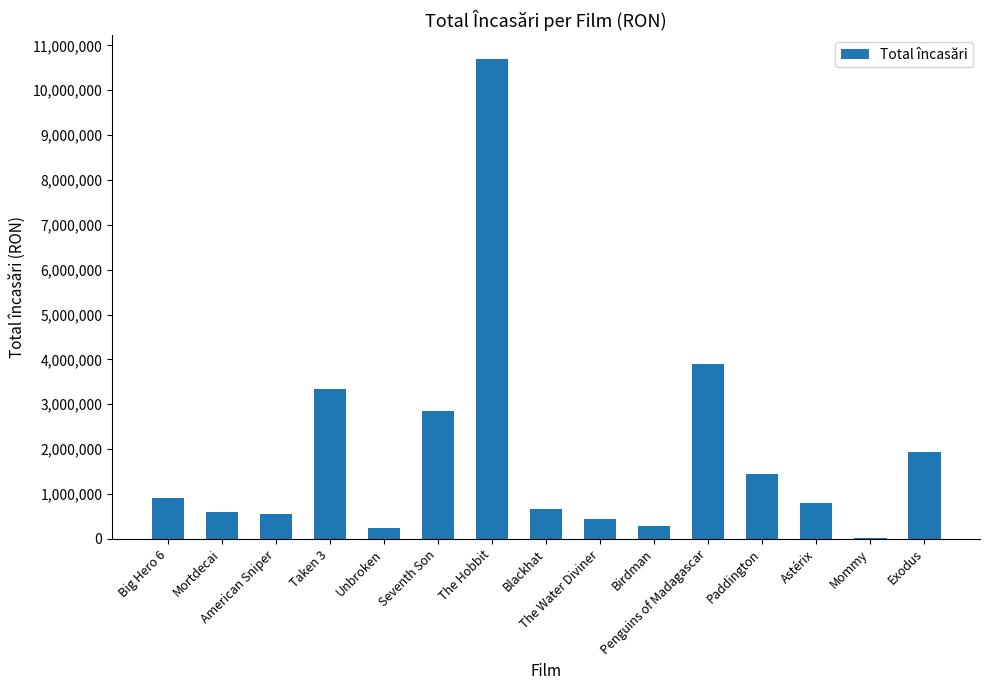

What is the ratio of the value at Astérix to the value at Big Hero 6?

0.9